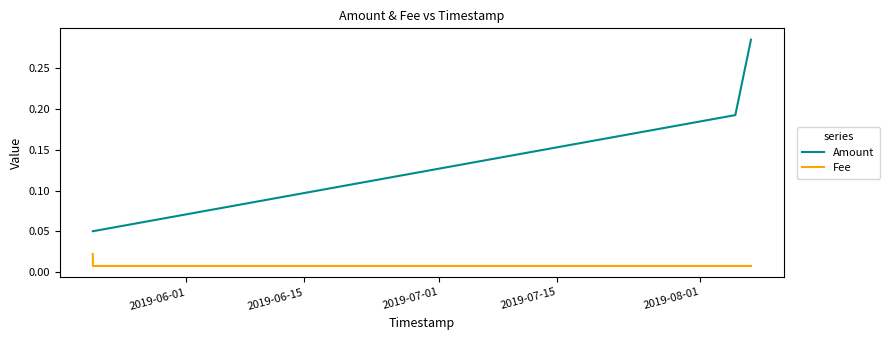

Does the chart display data point markers on the line(s)?

No